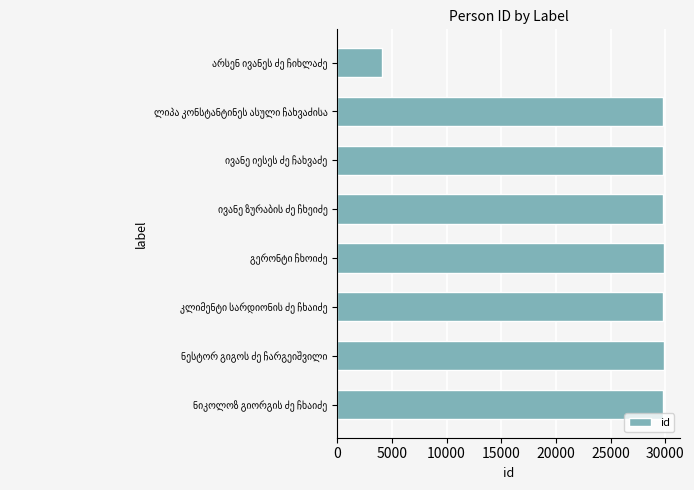

What is the smallest value displayed?

4099